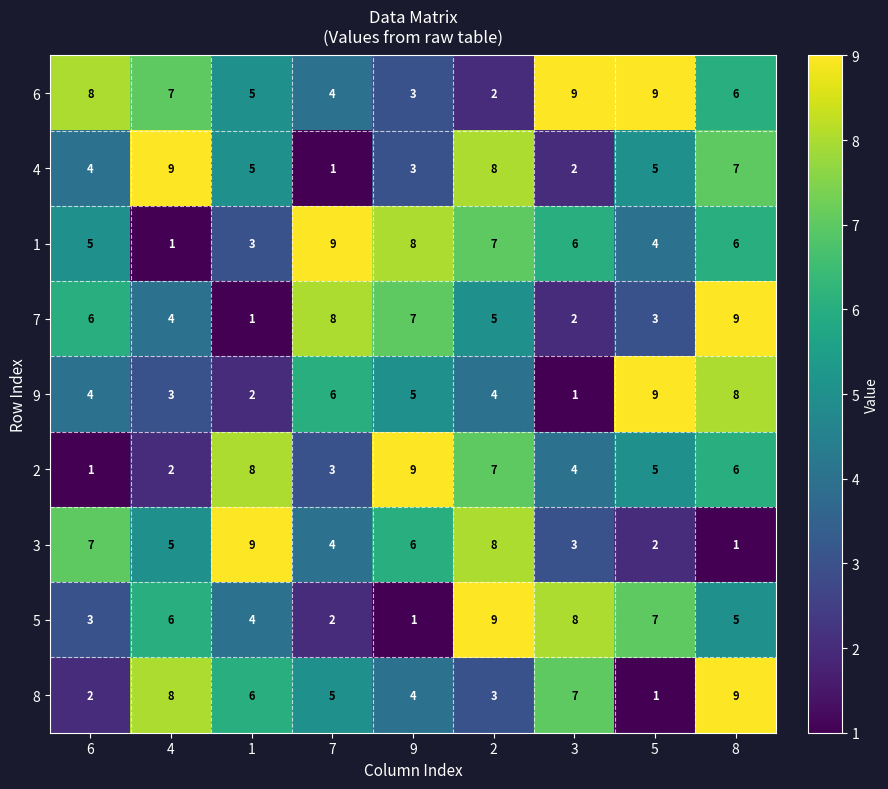

The value of 9 at 9 is 5. True or false?

True